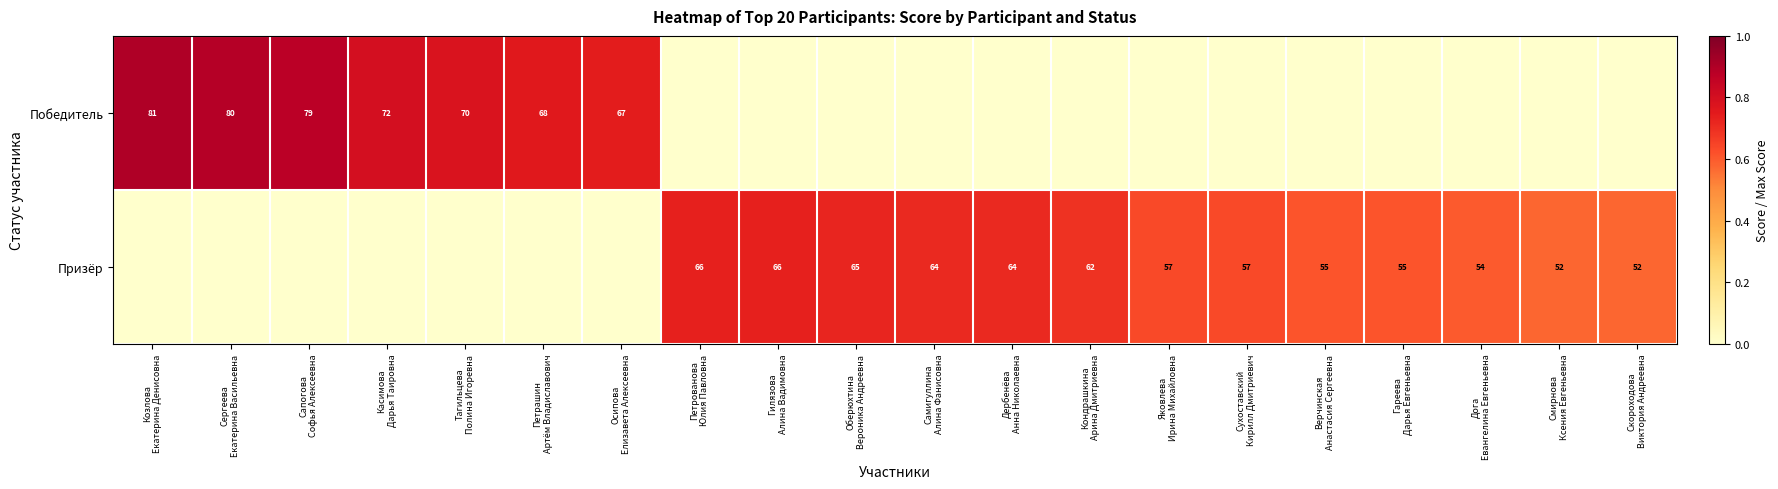

At how many categories does at least one series exceed 0?

20